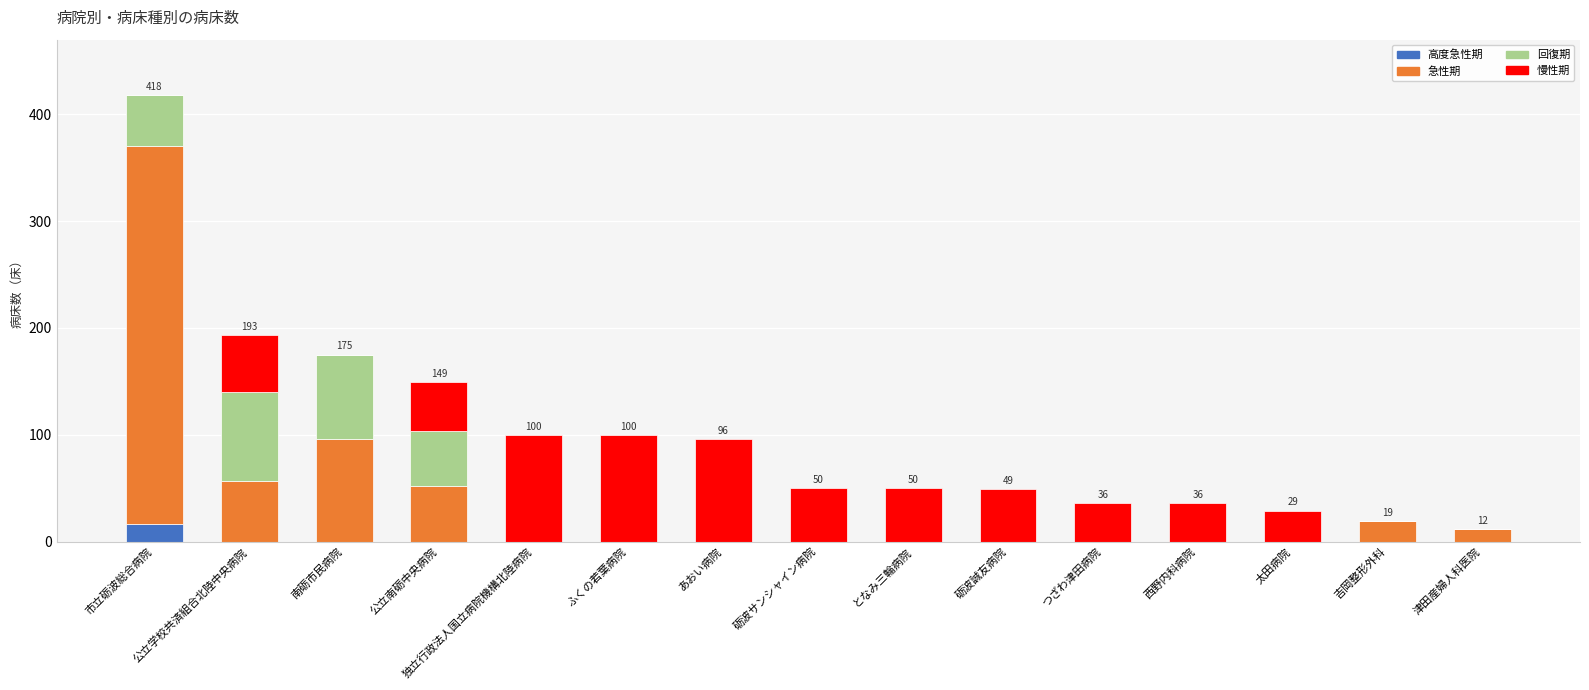

At which category is the sum across all series the highest?

市立砺波総合病院